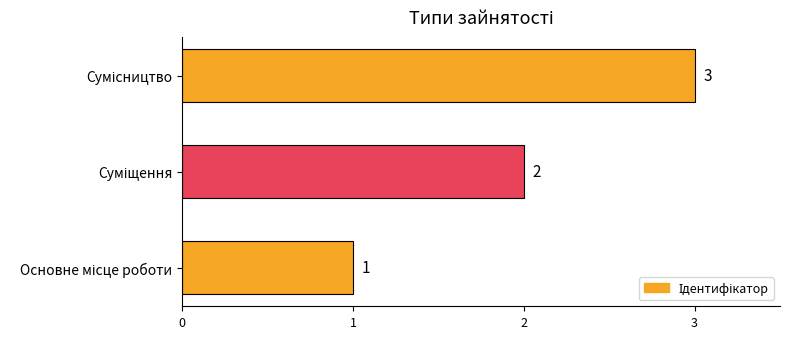

How many values are between 1 and 3?

3